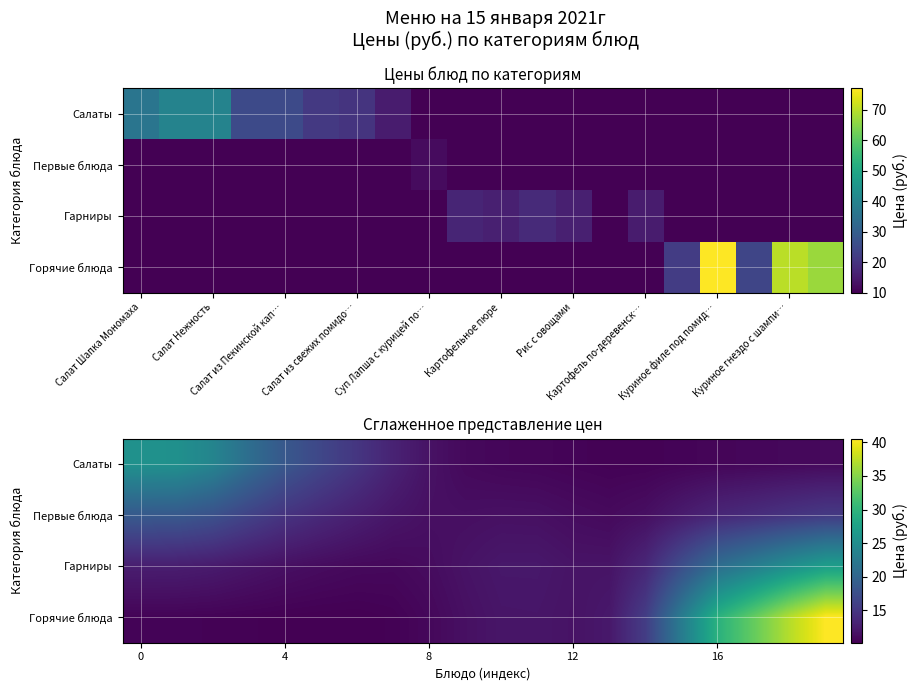

What is the minimum value shown in the chart?

10.2